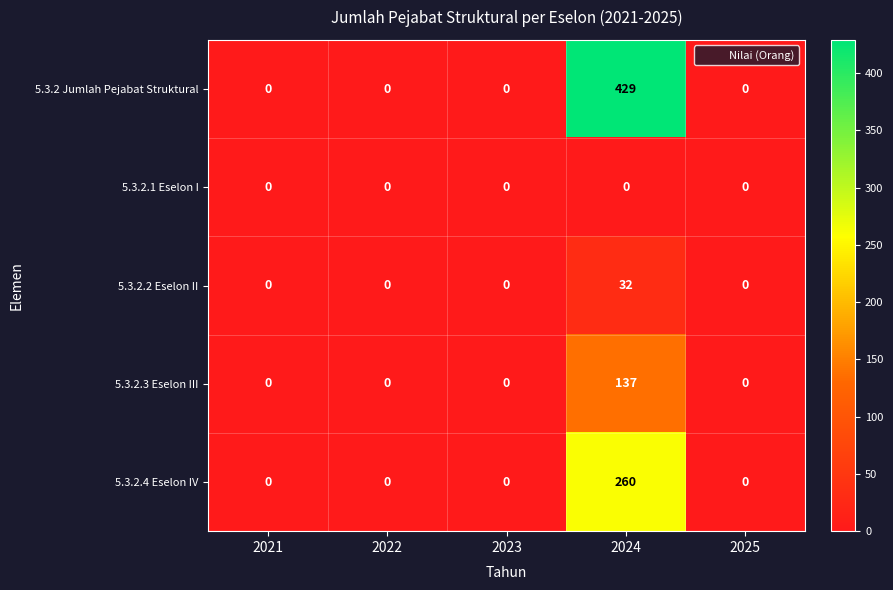

Is the value of 5.3.2.2 Eselon II at 2022 greater than the value of 5.3.2.4 Eselon IV at 2024?

No